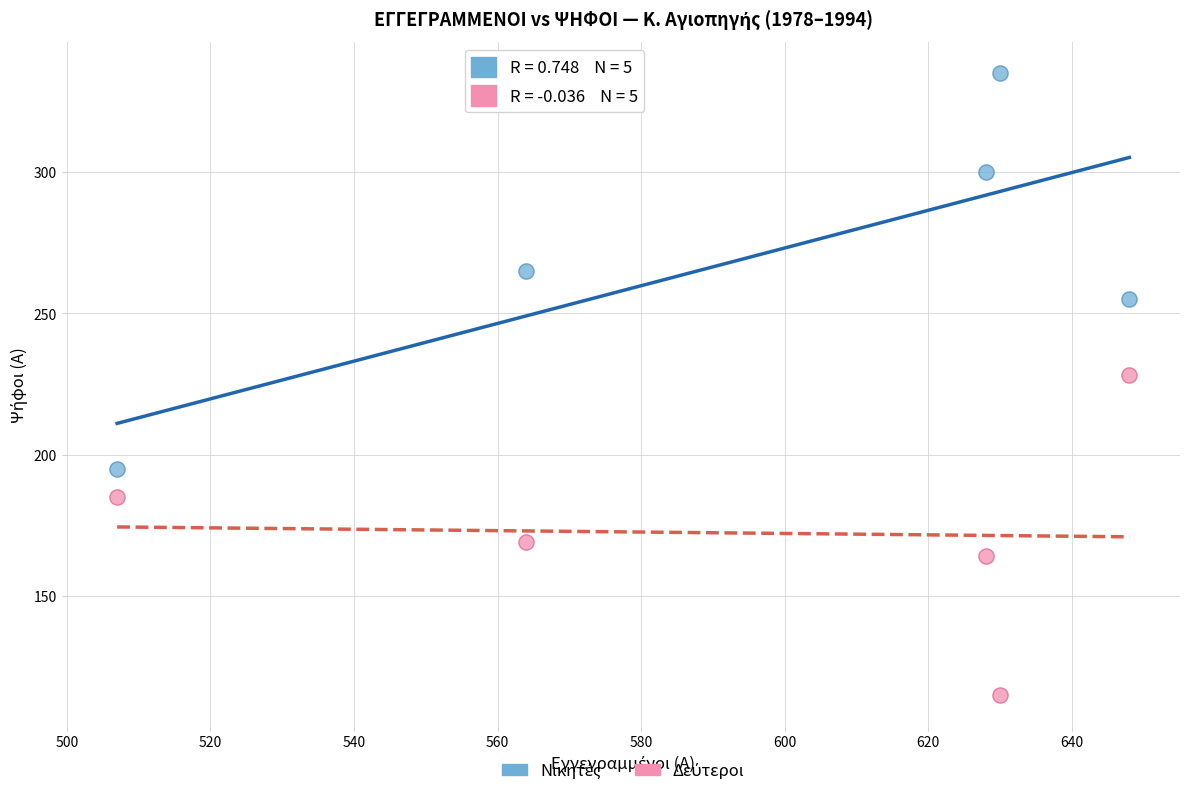

What is the X range (max minus min) for the scatter plot?

141